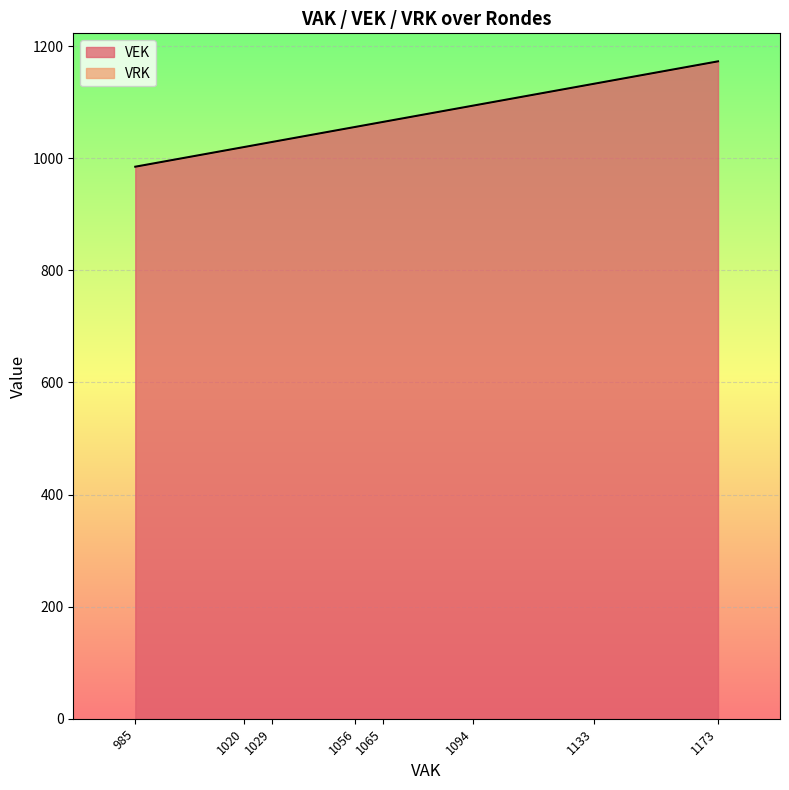

True or false: the data has more than 2 interior local peaks.

False